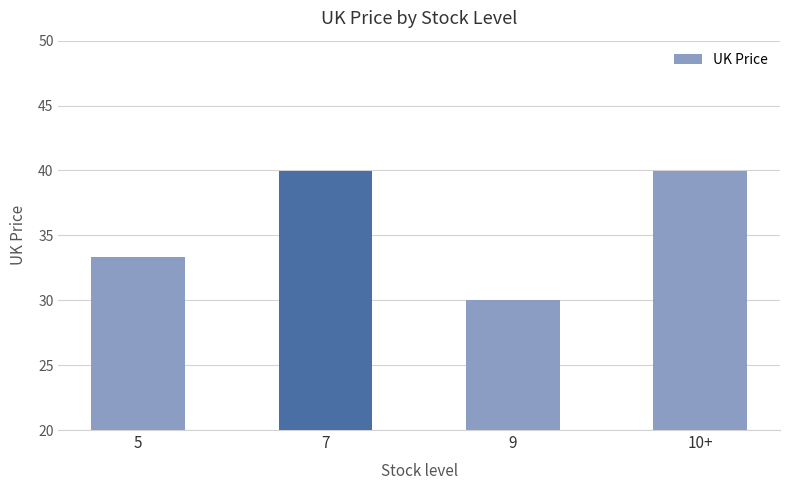

Reading left to right, extract all data points from this chart.

33.3	40.0	30.0	40.0